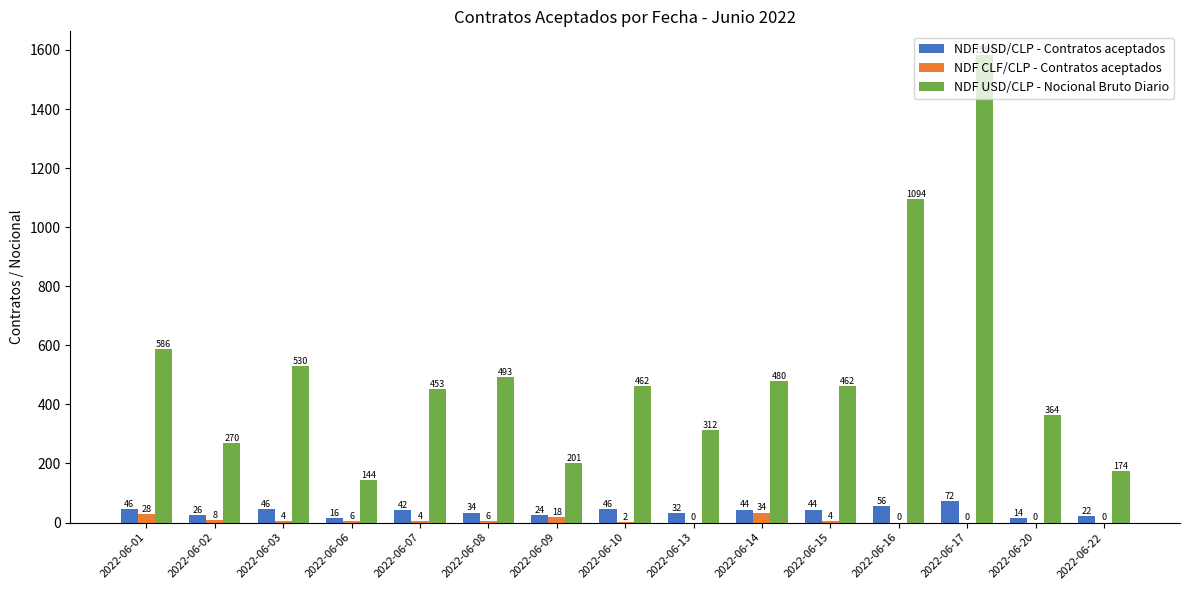

The NDF USD/CLP - Contratos aceptados series shows 24 at 2022-06-09. True or false?

True